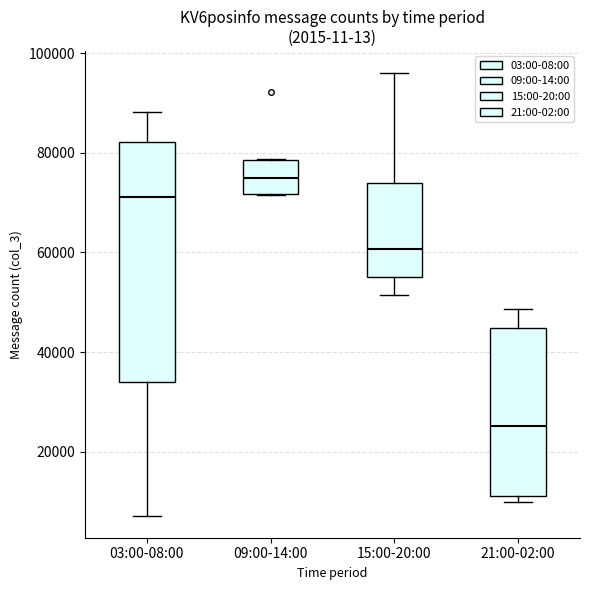

Where does the upper whisker of the box for 21:00-02:00 end on the y-axis? The values are not printed on the chart, so give them approximately, as read against the axis.

48000